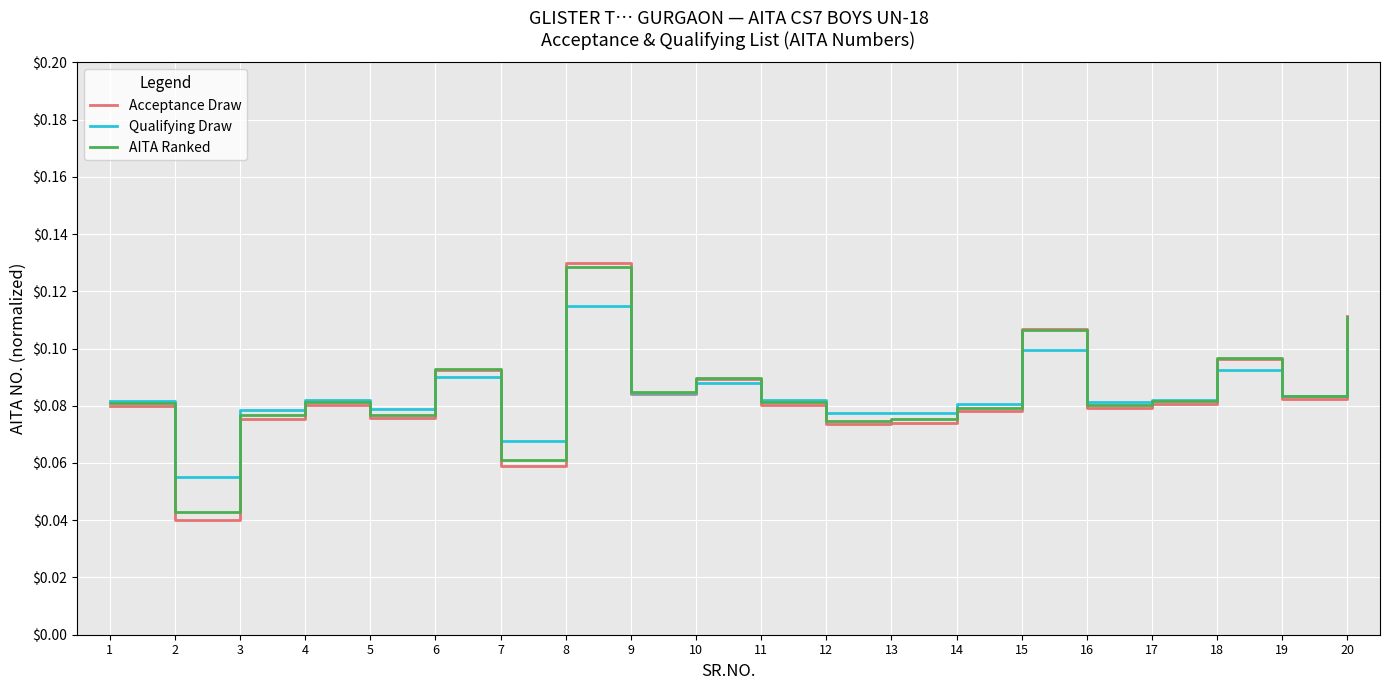

At which category does the chart reach its peak across all series?

8